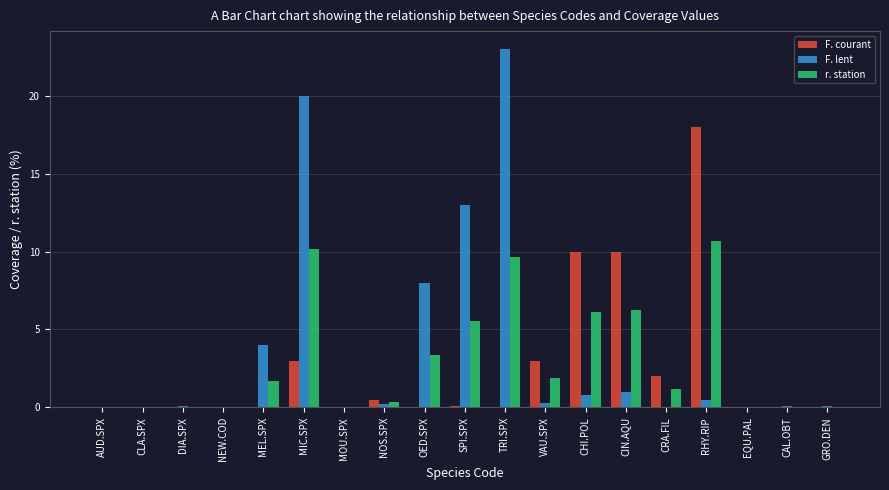

How many groups of bars are there?

19